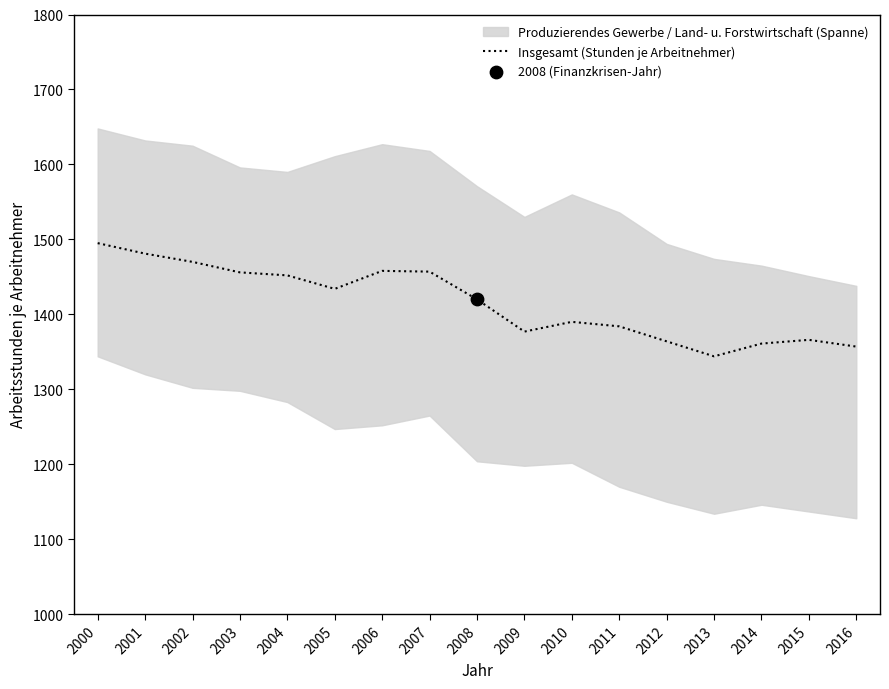

What is the ratio of the value at 2013 to the value at 2002?

0.9